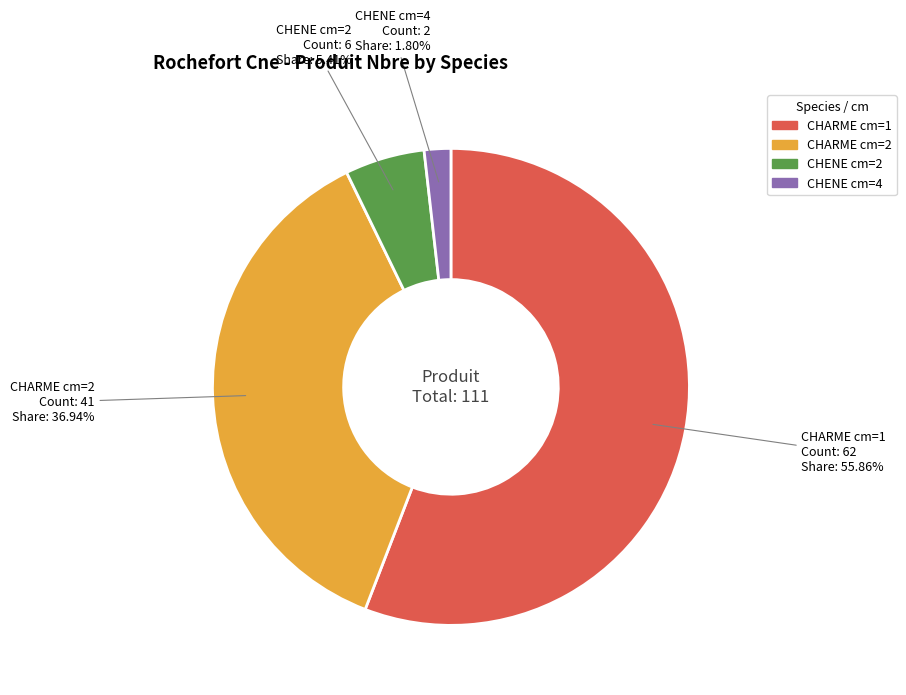

Is there any slice that represents more than half of the pie?

Yes